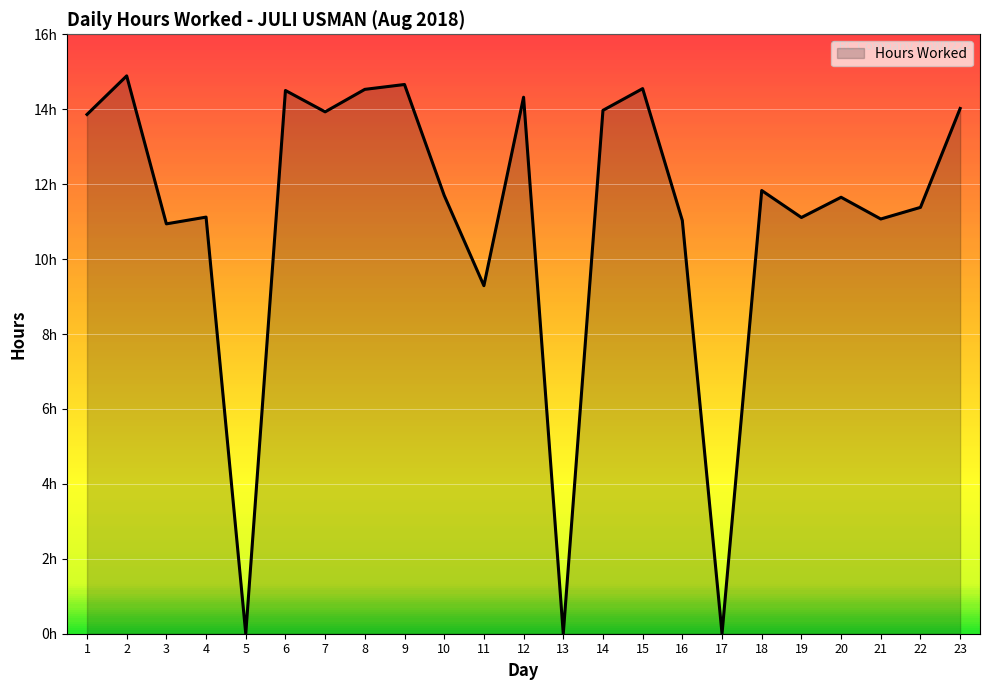

Between 10 and 6, which is larger?

6